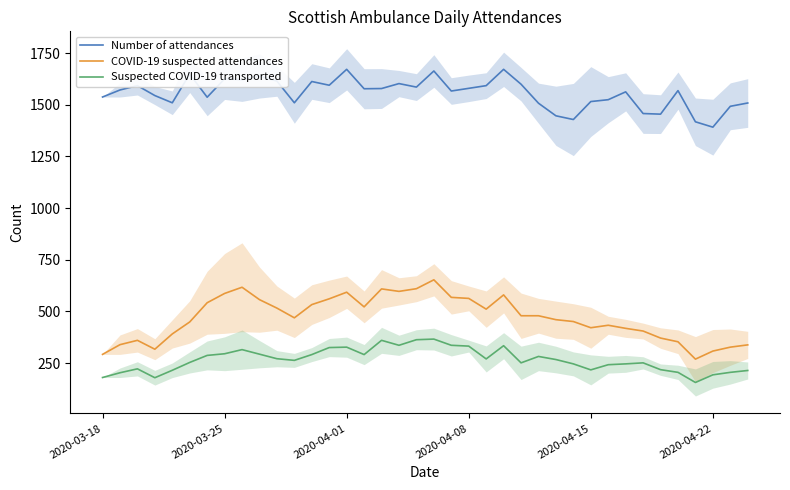

What is the value of the Suspected COVID-19 transported point at the 17th from the left?

360